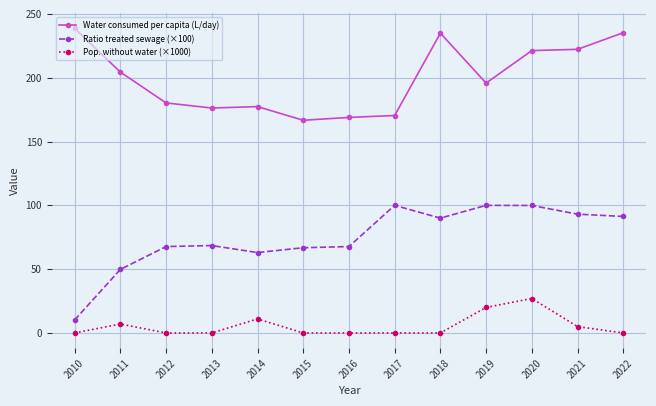

True or false: Ratio treated sewage (×100) and Water consumed per capita (L/day) intersect in this chart.

False